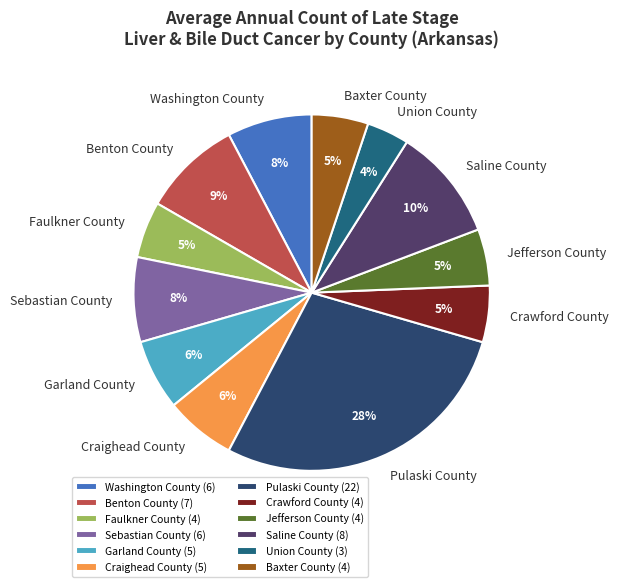

To the nearest percent, what is the average slice percentage?

8%